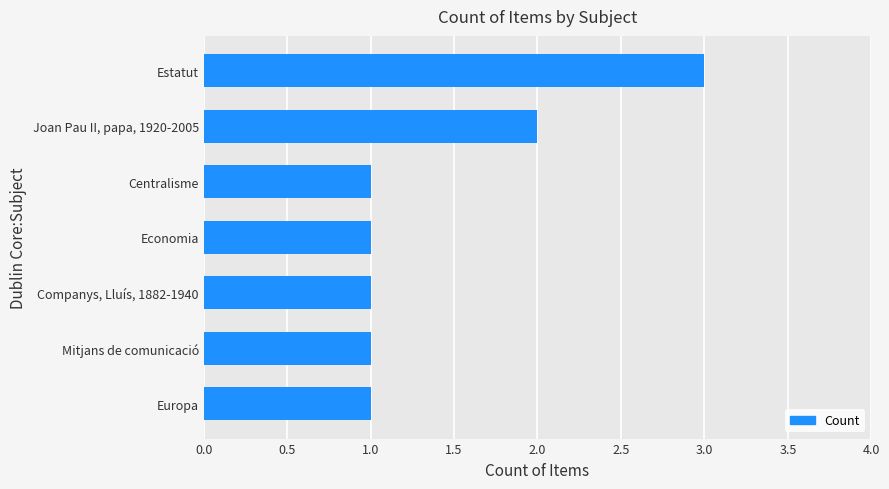

Is it true that the value at Mitjans de comunicació is 1?

True